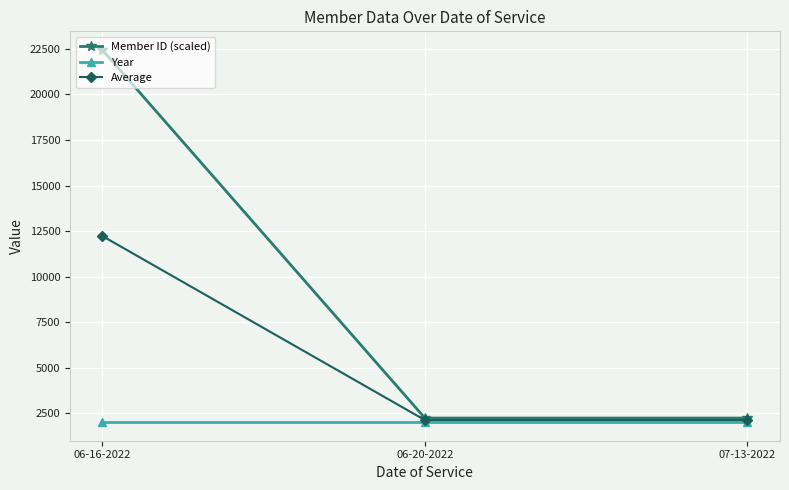

Which series has the largest range (max minus min)?

Member ID (scaled)